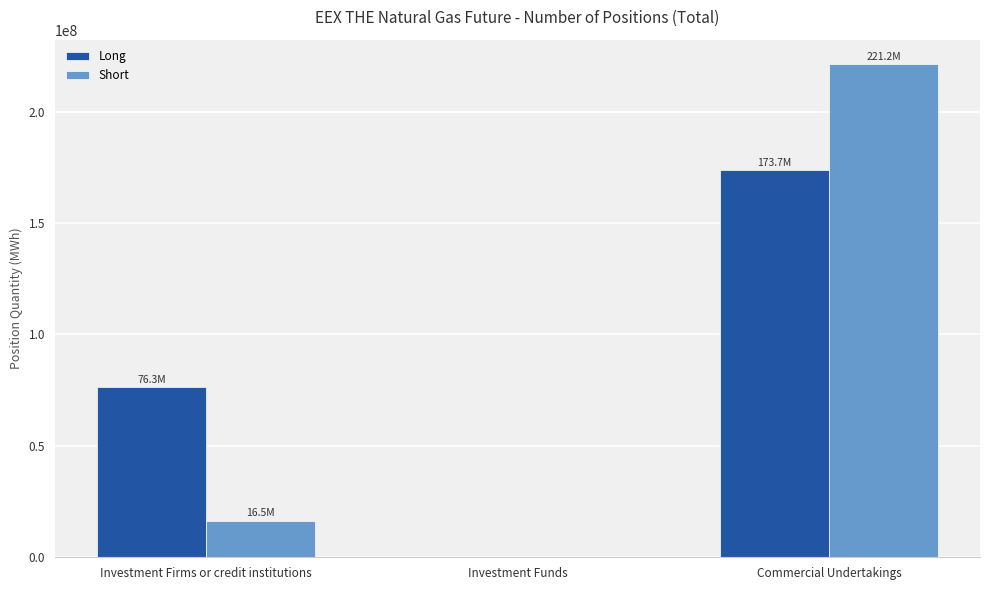

How many series are shown in this chart?

2